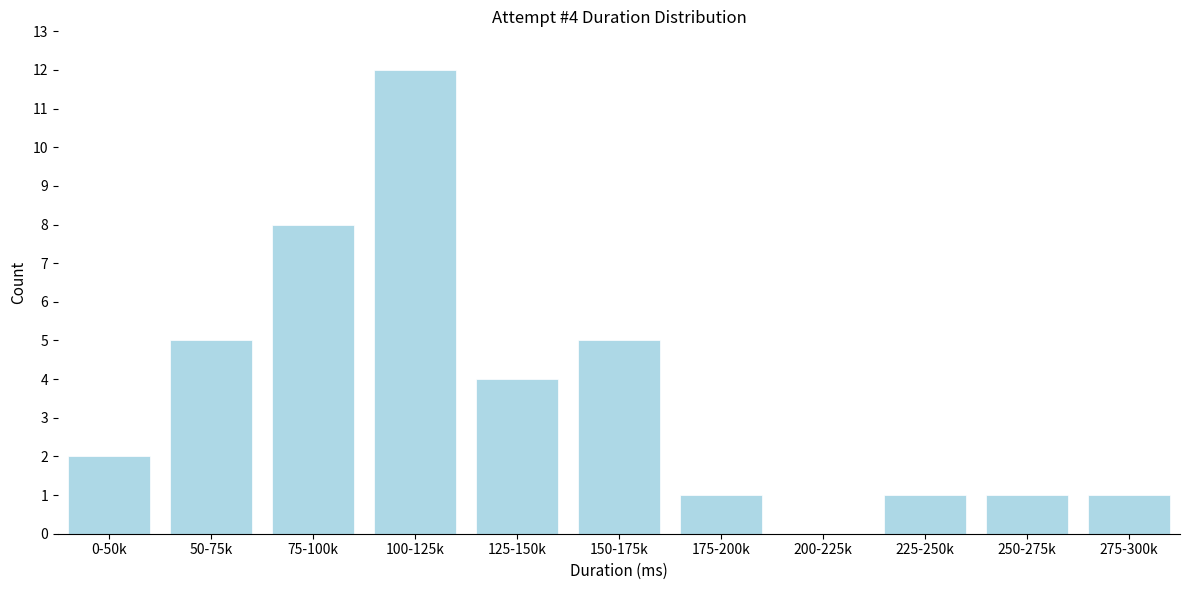

Reading left to right, transcribe all the data shown in this chart.

0-50k=2	50-75k=5	75-100k=8	100-125k=12	125-150k=4	150-175k=5	175-200k=1	200-225k=0	225-250k=1	250-275k=1	275-300k=1